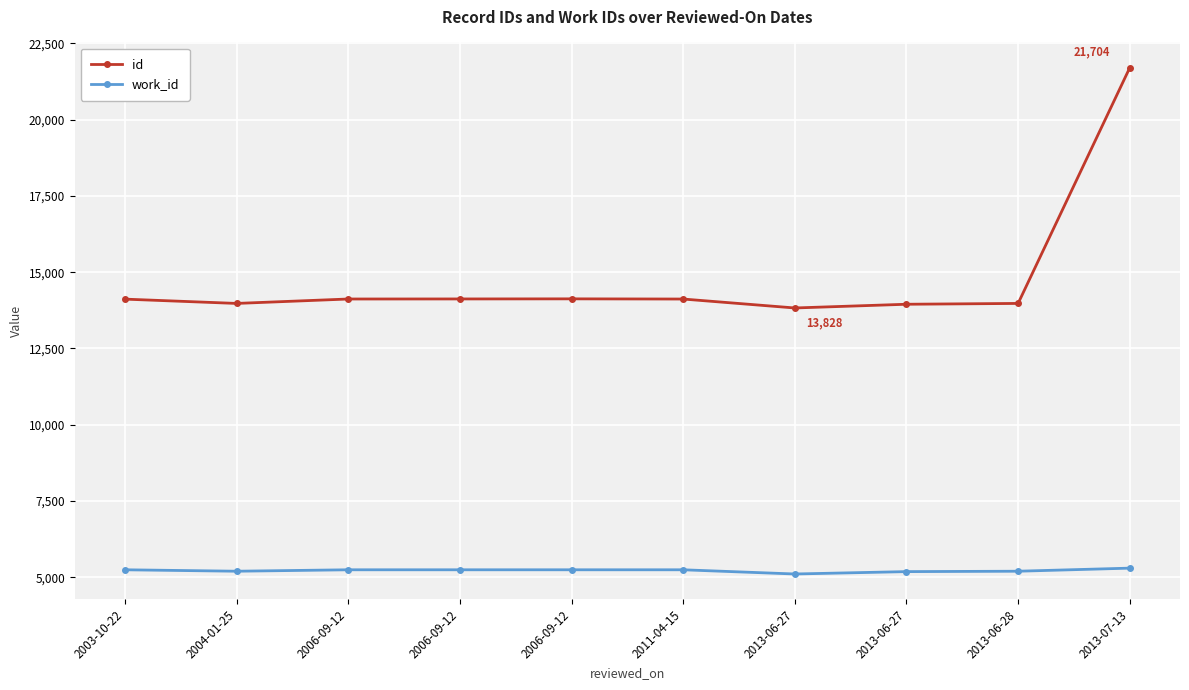

Count the number of data series in this chart.

2